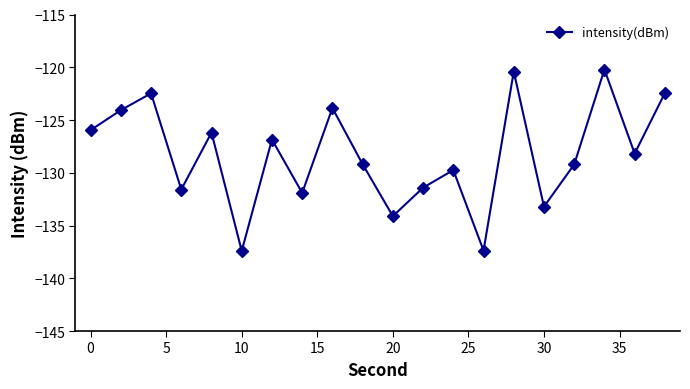

How many points are lower than both their immediate neighbors (excluding endpoints)?

7